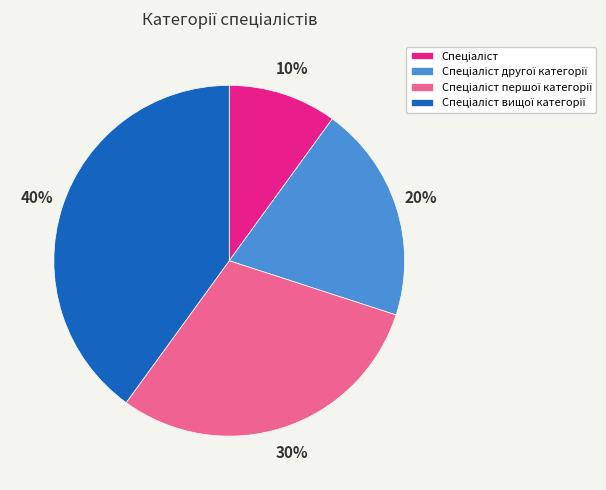

Is there any slice that represents more than half of the pie?

No